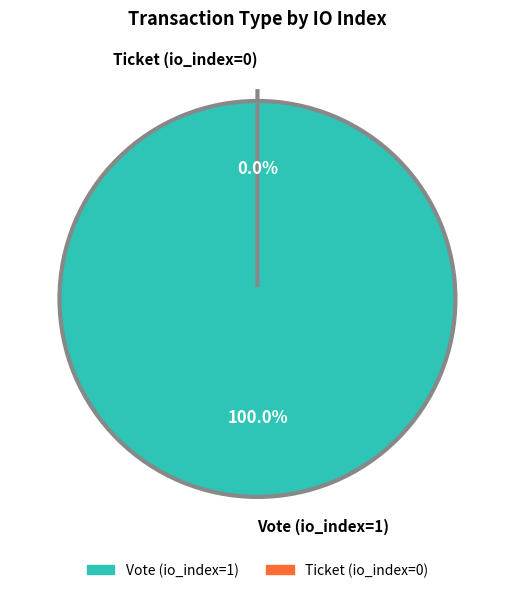

To the nearest percent, what portion does Vote (io_index=1) represent?

100%